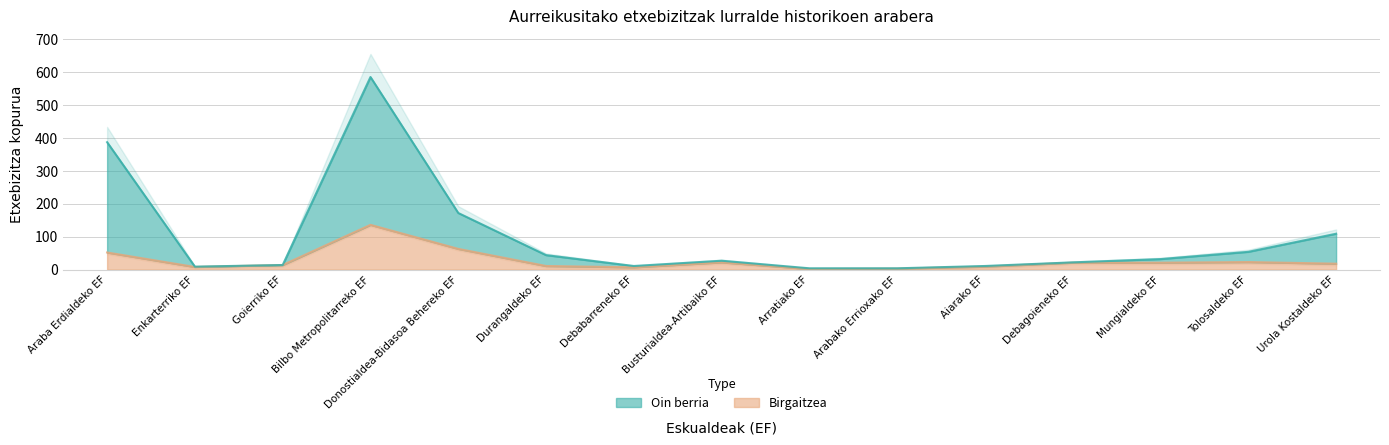

Is it true that Oin berria equals 7 at Arratiako EF?

False